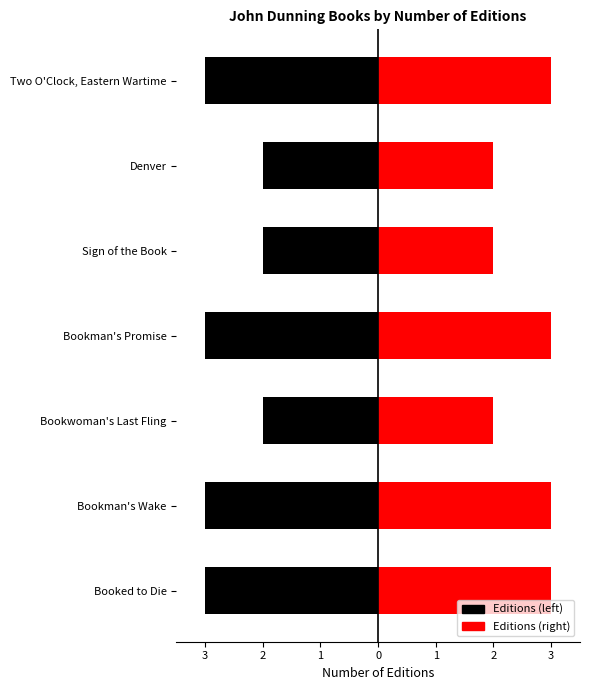

What is the sum of all values?

18